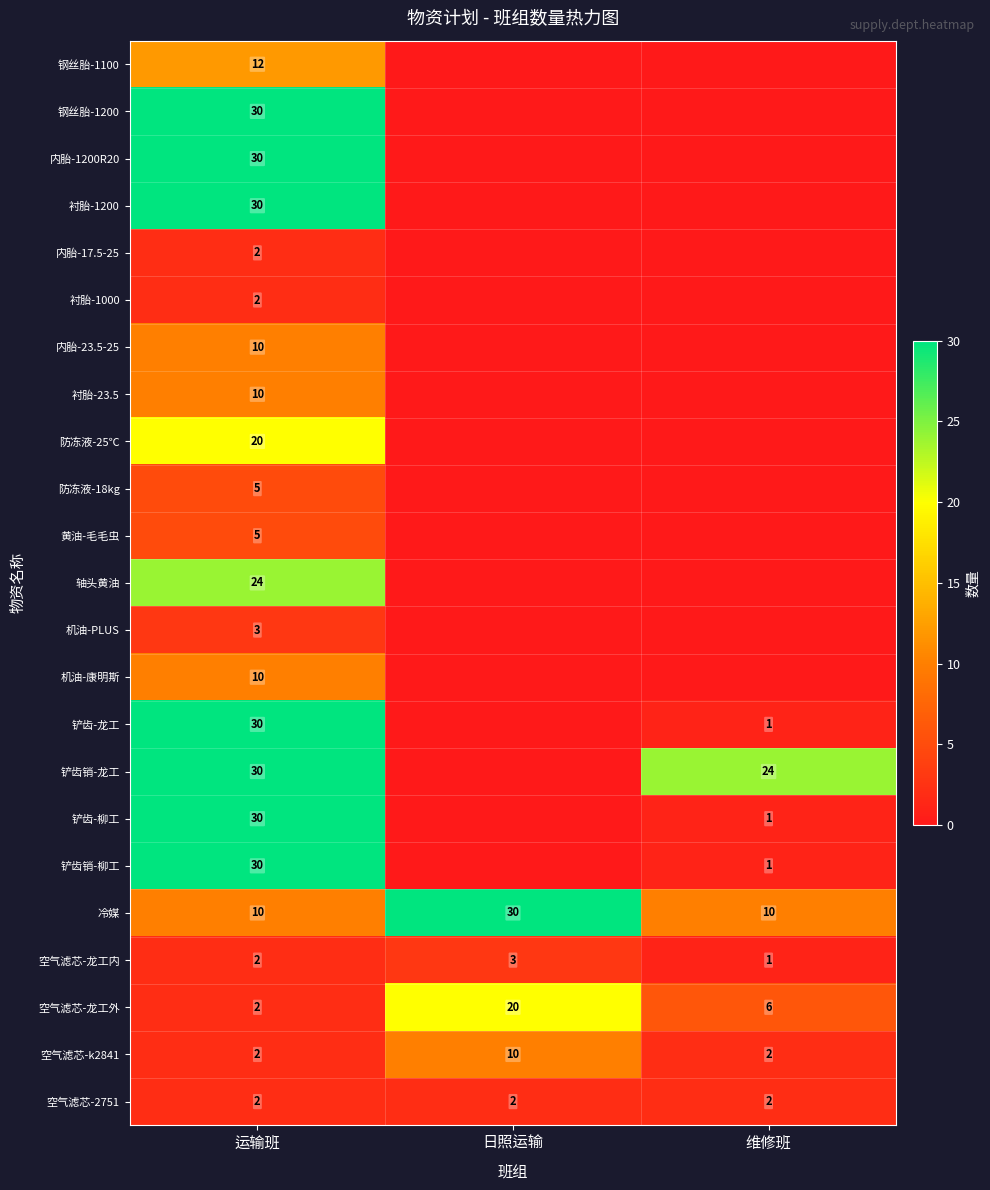

True or false: 空气滤芯-2751 has a value of 3 at 日照运输.

False